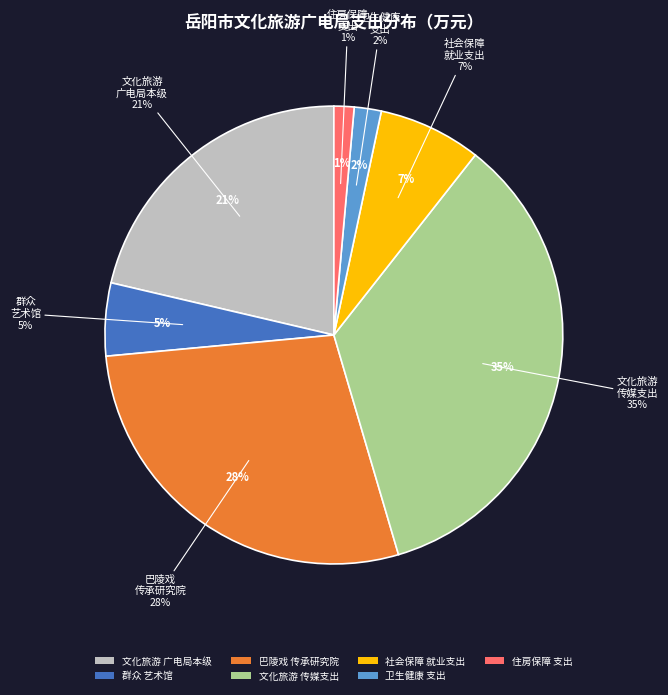

Is there a majority slice in this chart?

No